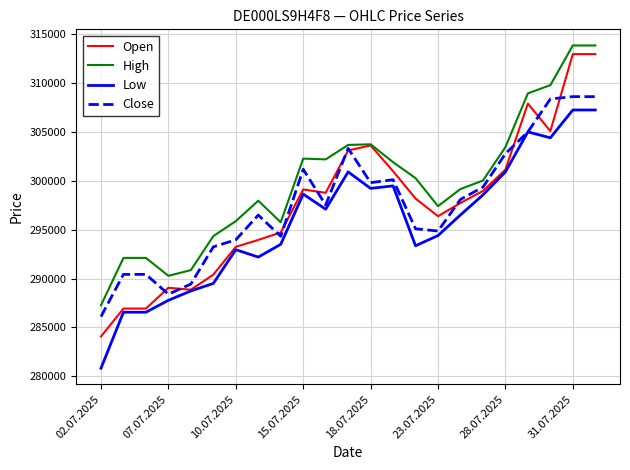

True or false: High and Low cross at least once.

False